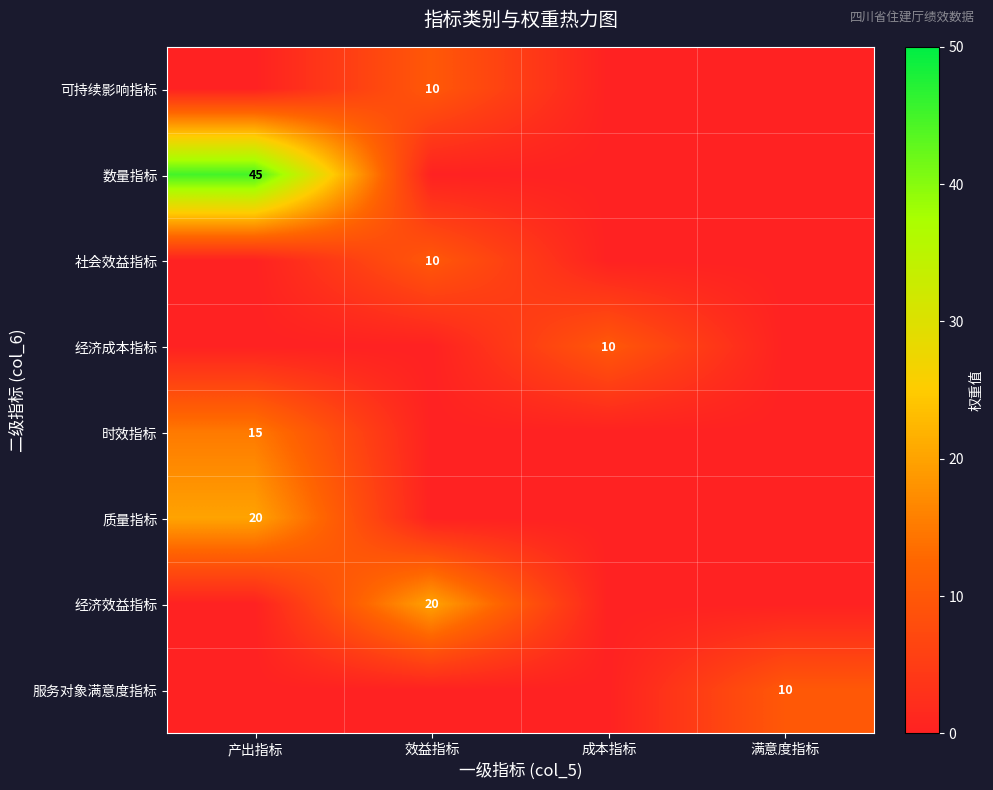

What is the spread (max minus min) of values at 产出指标?

45